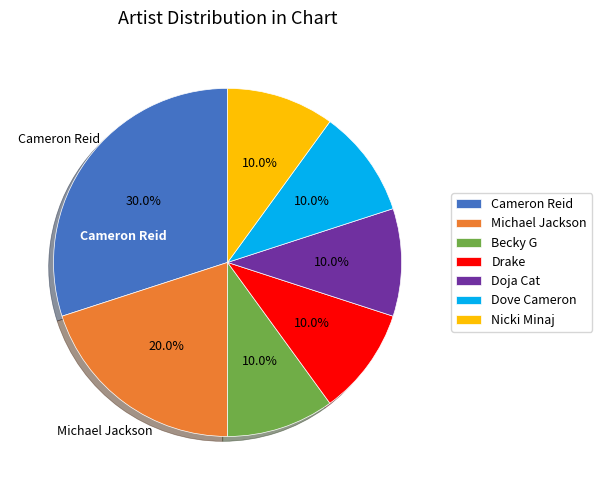

How many slices are in this pie chart?

7